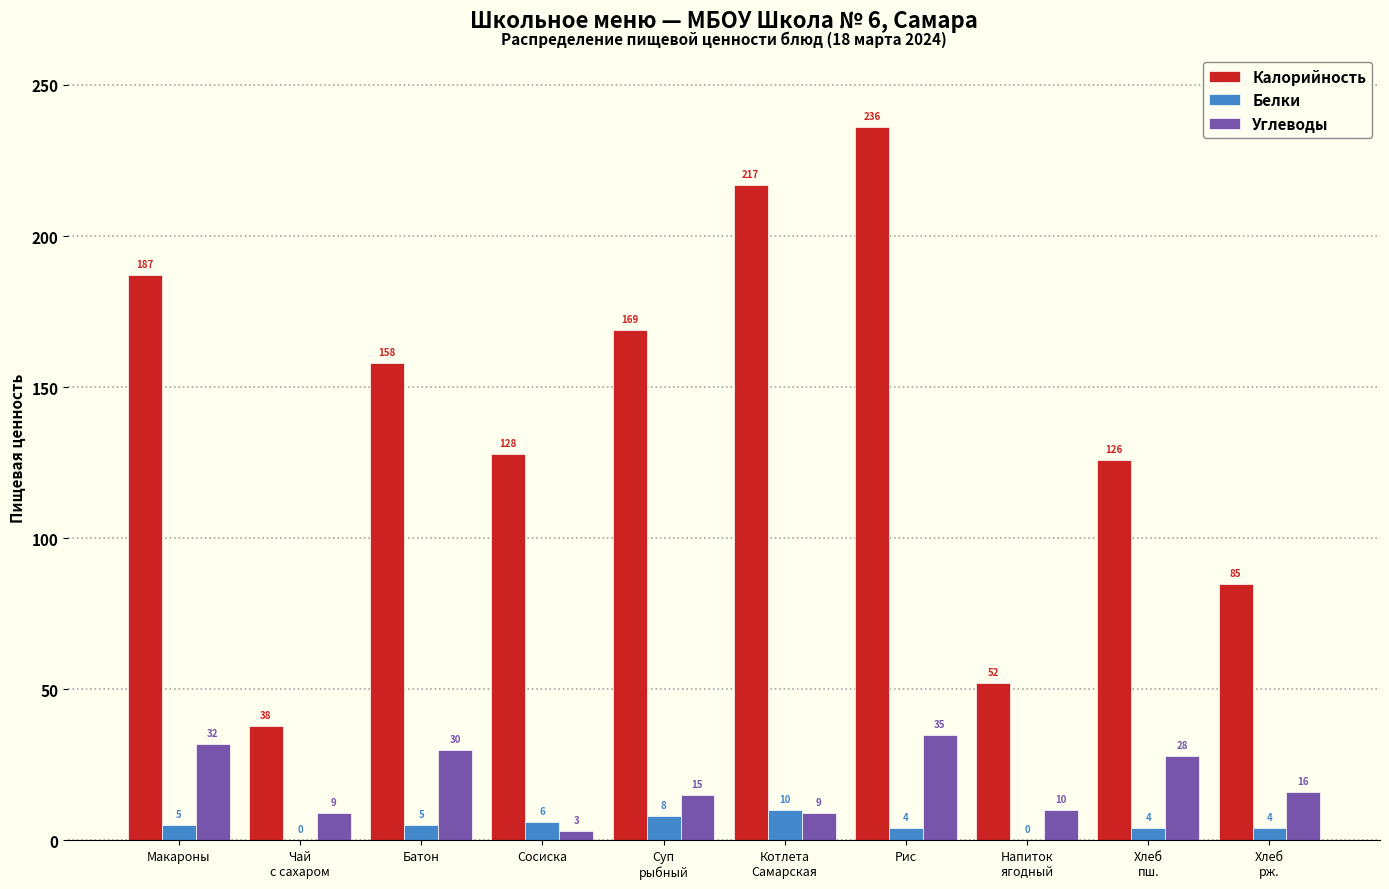

The Углеводы series shows 51 at Макароны. True or false?

False